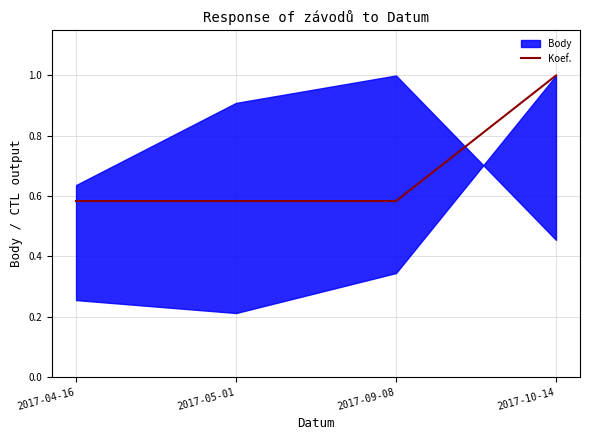

Approximately how many times larger is the value at 2017-04-16 compared to 2017-10-14?

0.6